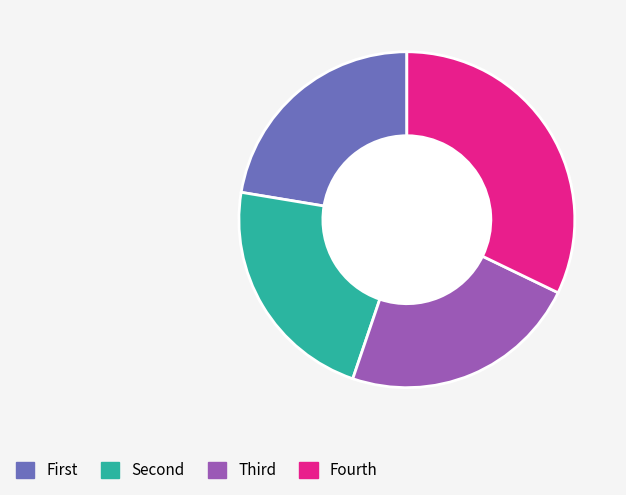

How many slices are in this pie chart?

4